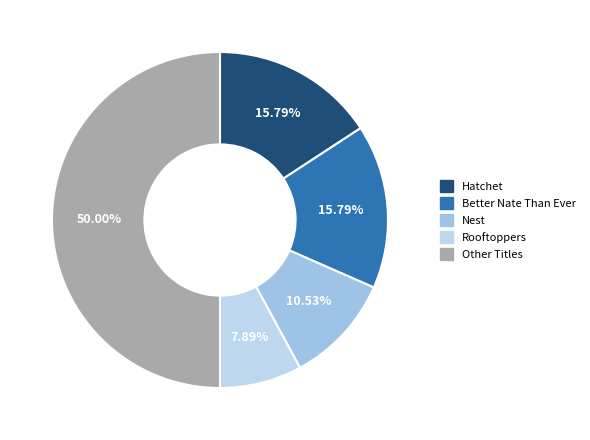

Count the number of slices in the pie.

5